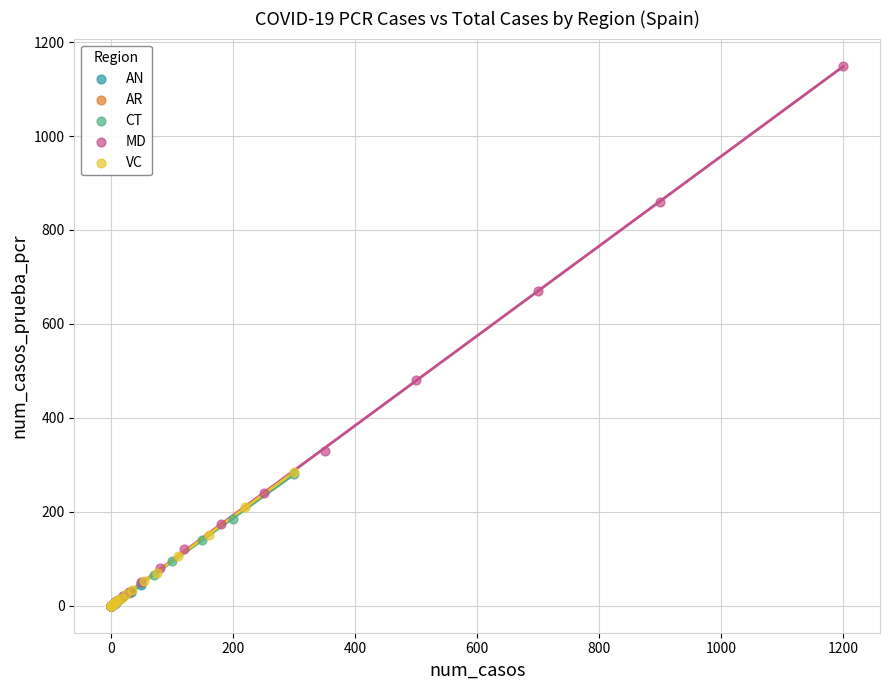

Which series has the largest Y range (max minus min)?

MD